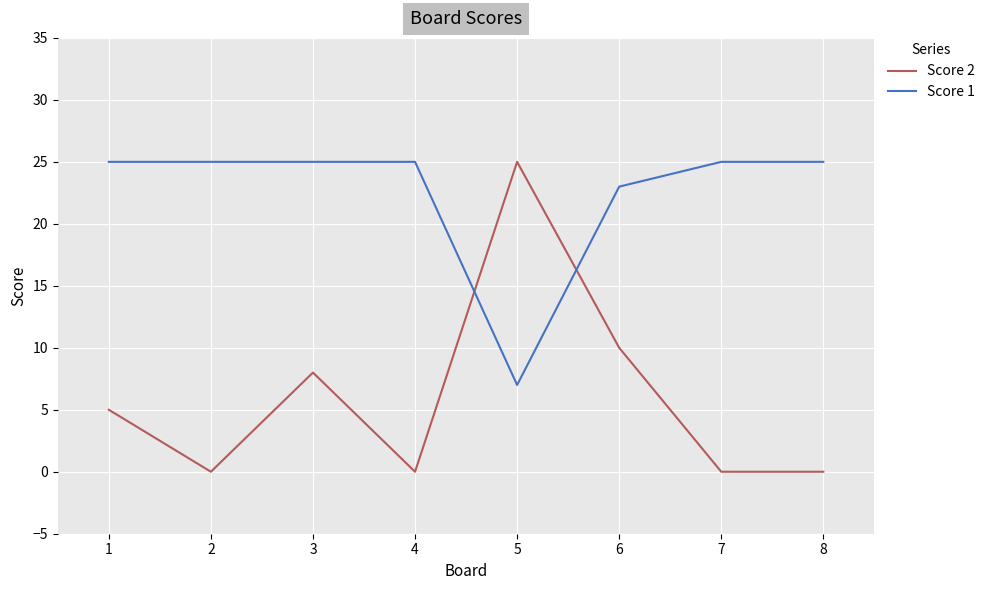

How many values in the Score 2 series are below 5?

4